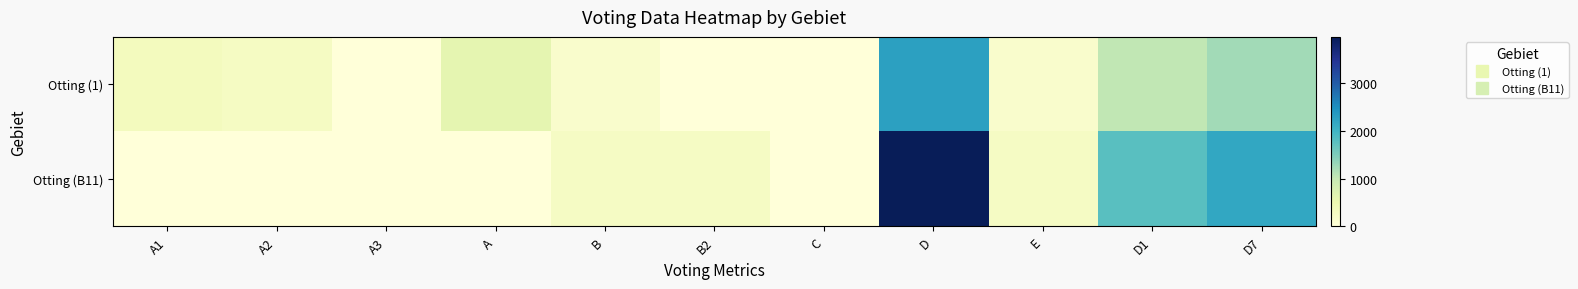

Reading right to left, what are all the values shown in this chart?

Otting (1): D7=1243	D1=1032	E=156	D=2275	C=5	B2=0	B=156	A=602	A3=0	A2=275	A1=327
Otting (B11): D7=2180	D1=1790	E=262	D=3970	C=1	B2=262	B=262	A=0	A3=0	A2=0	A1=0